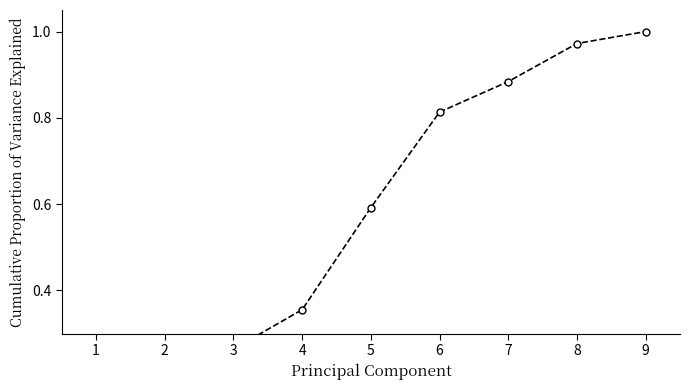

What is the sum of the values at 7 and 5?

1.5